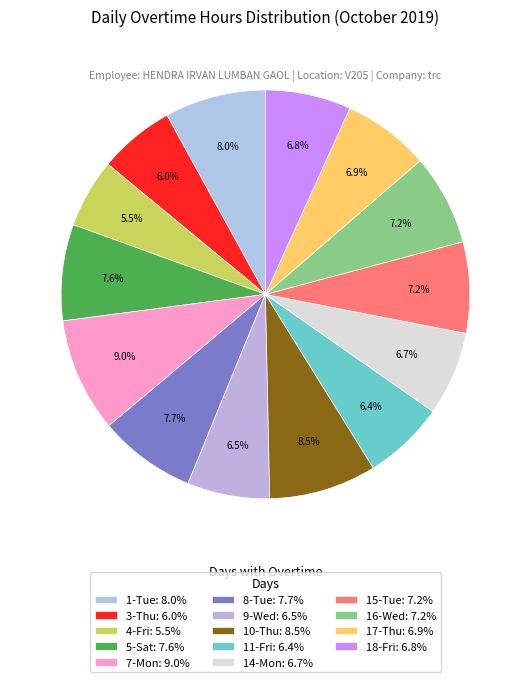

Which category has the biggest portion of the pie?

7-Mon